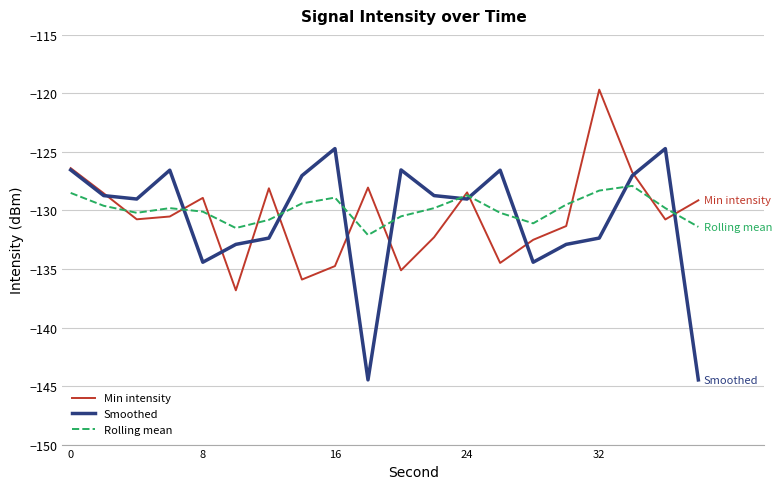

Which series has the largest range (max minus min)?

Smoothed